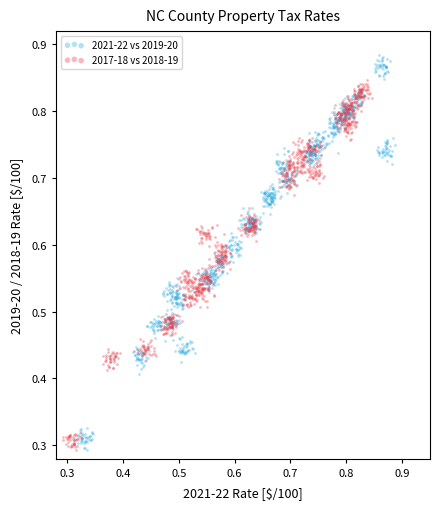

Which series contains the highest Y value?

2021-22 vs 2019-20